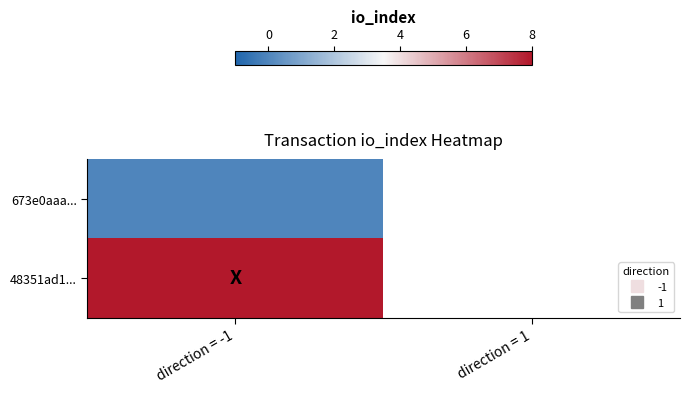

The value of 48351ad1... at direction = -1 is 8.0. True or false?

True